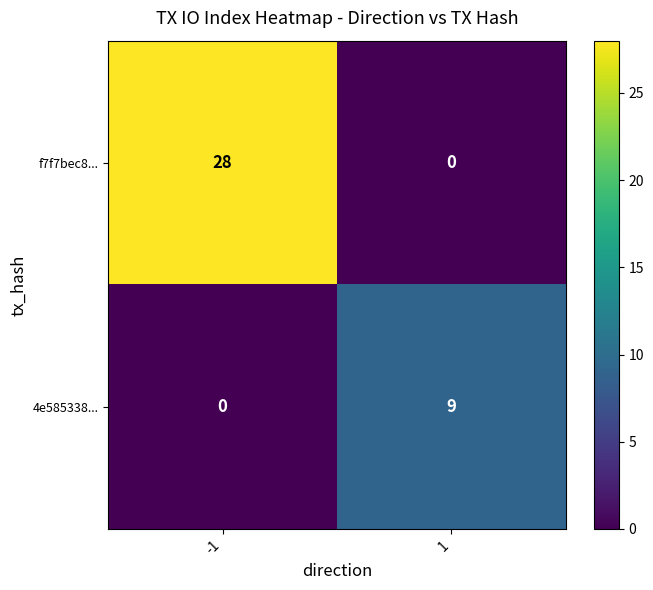

List the labels in order of f7f7bec8... value, largest first.

-1, 1